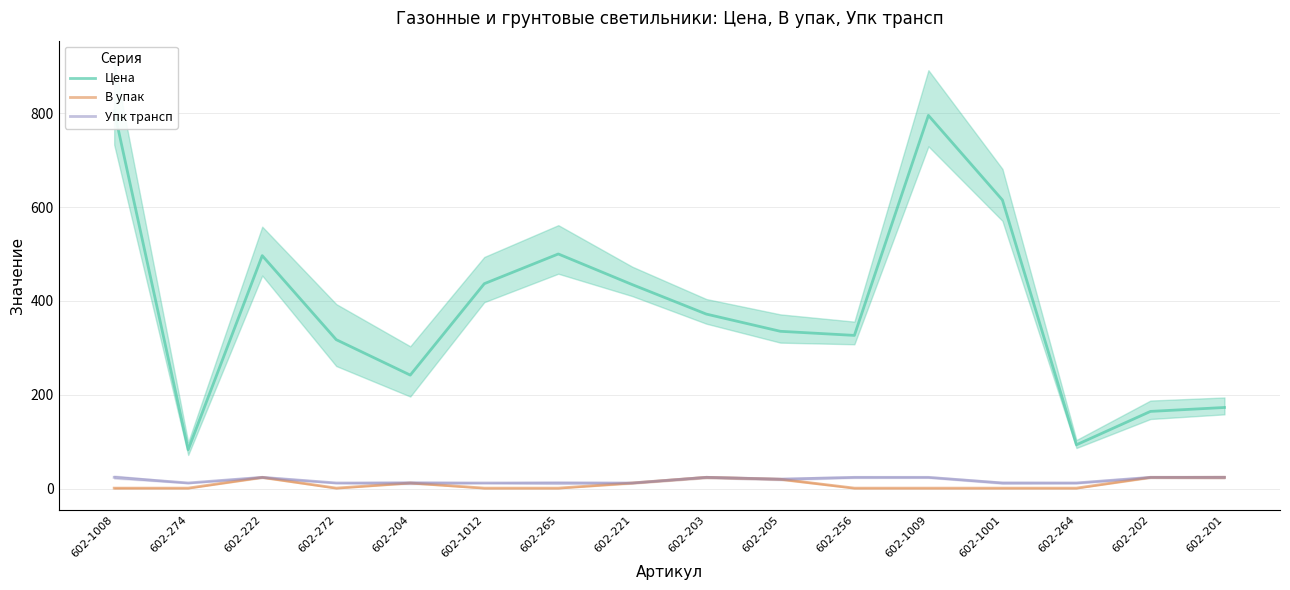

Is this an area chart (filled region under the line)?

No